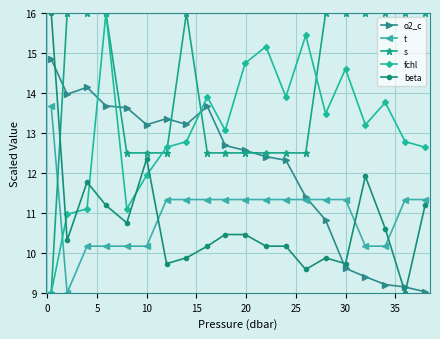

Count the number of data series in this chart.

5